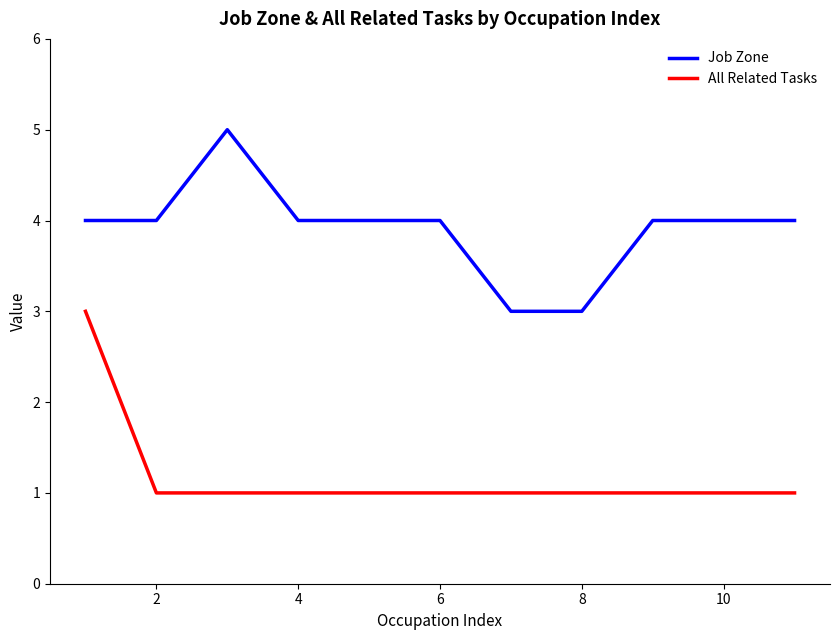

Which series has the largest total across all categories?

Job Zone